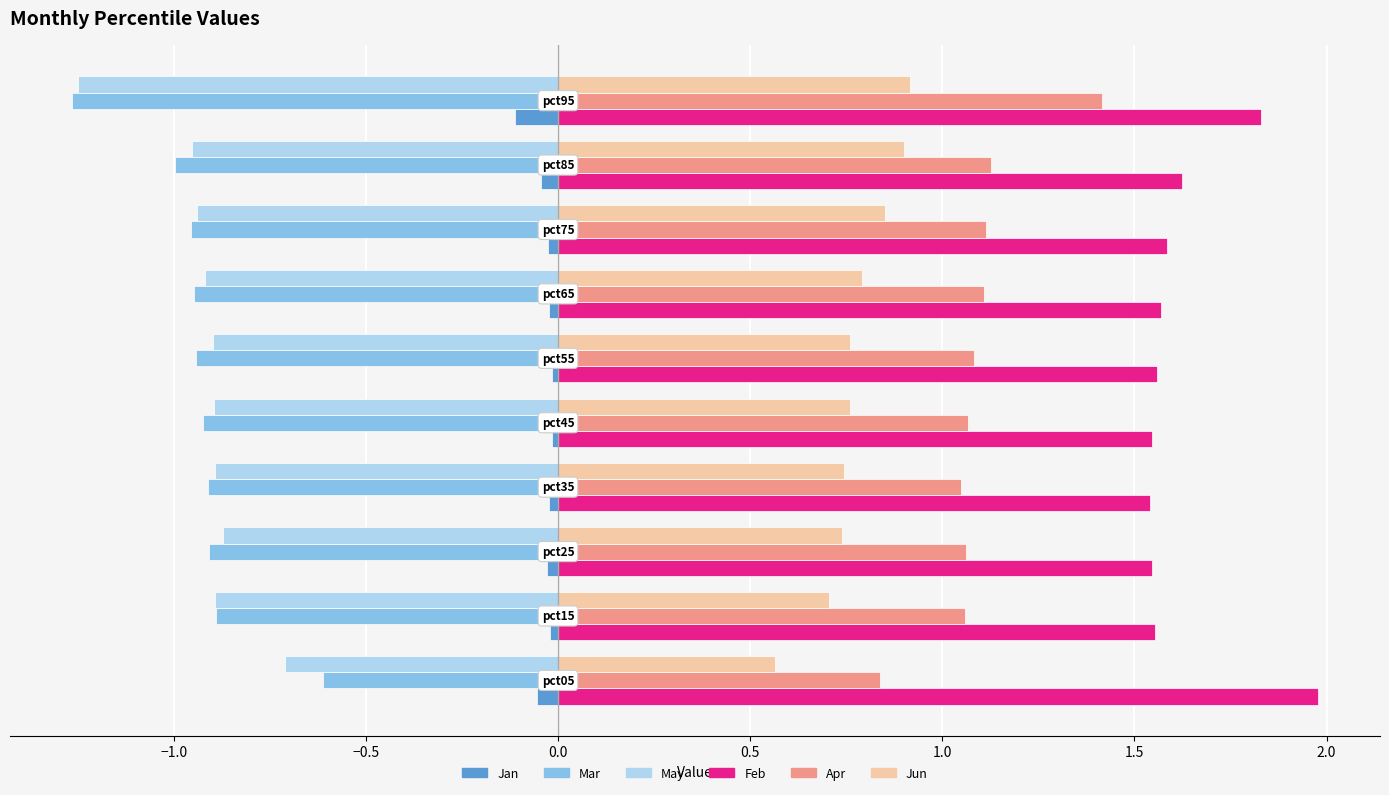

Which series has the largest total across all categories?

Feb